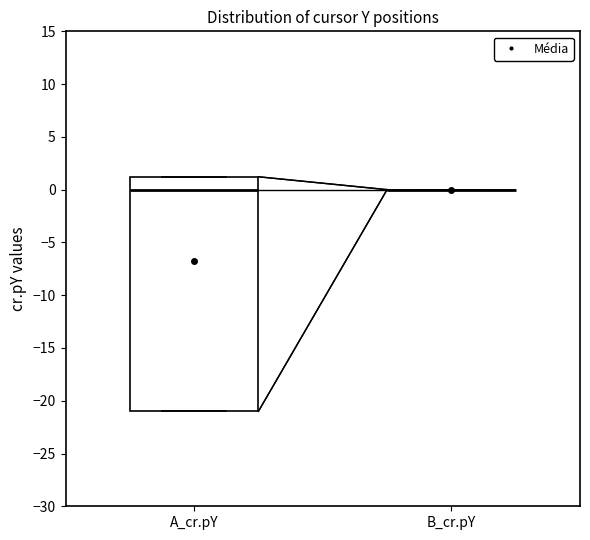

Reading left to right, transcribe this box plot: for each box, give where its median line is, the range the box spans, and where its two whiskers end, as read against the y-axis. The values are not printed on the chart, so give them approximately, as read against the axis.

A_cr.pY: median 0, box -21 to 1, whiskers -21 to 1
B_cr.pY: box collapsed to a line at 0, whiskers 0 to 0